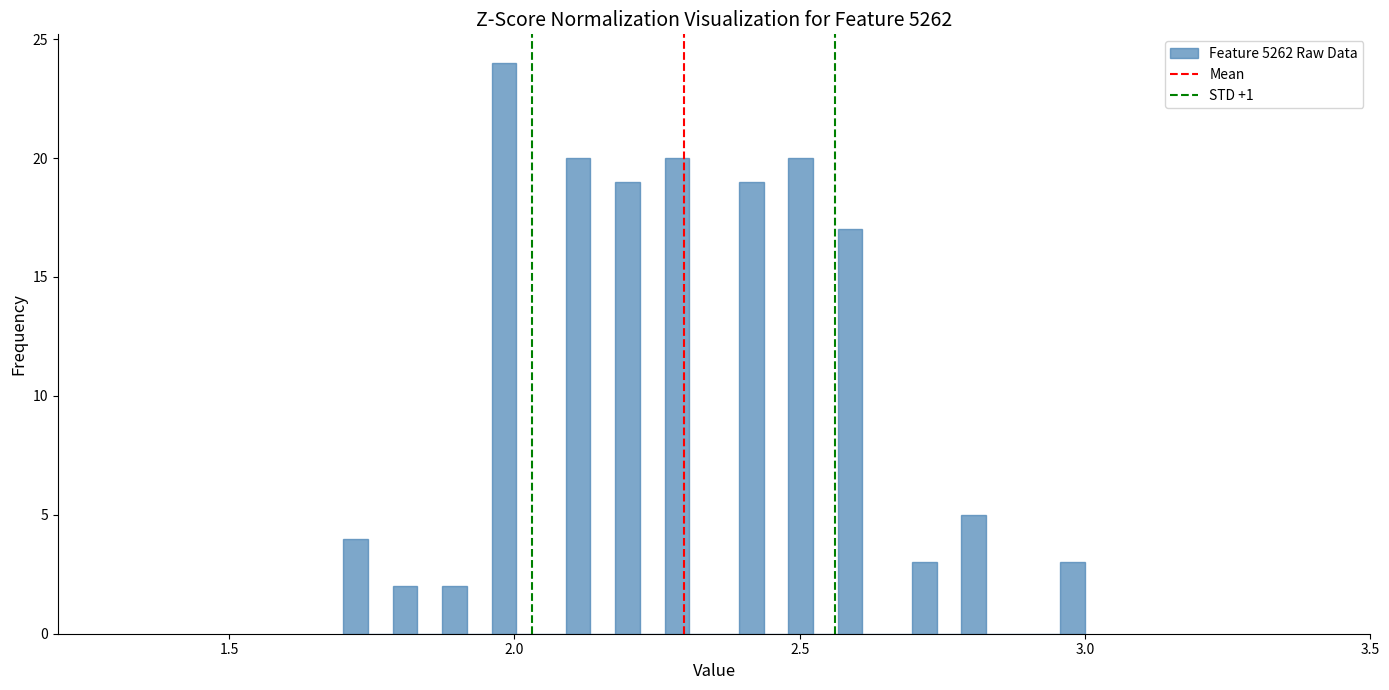

Around what value on the x-axis is the tallest bar? Give the approximate position of its centre, as read against the axis.

2.00